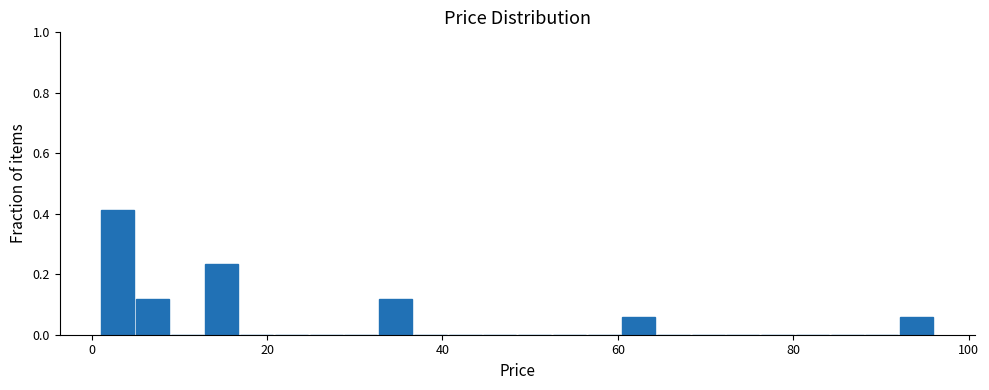

Around what value on the x-axis is the tallest bar? Give the approximate position of its centre, as read against the axis.

2